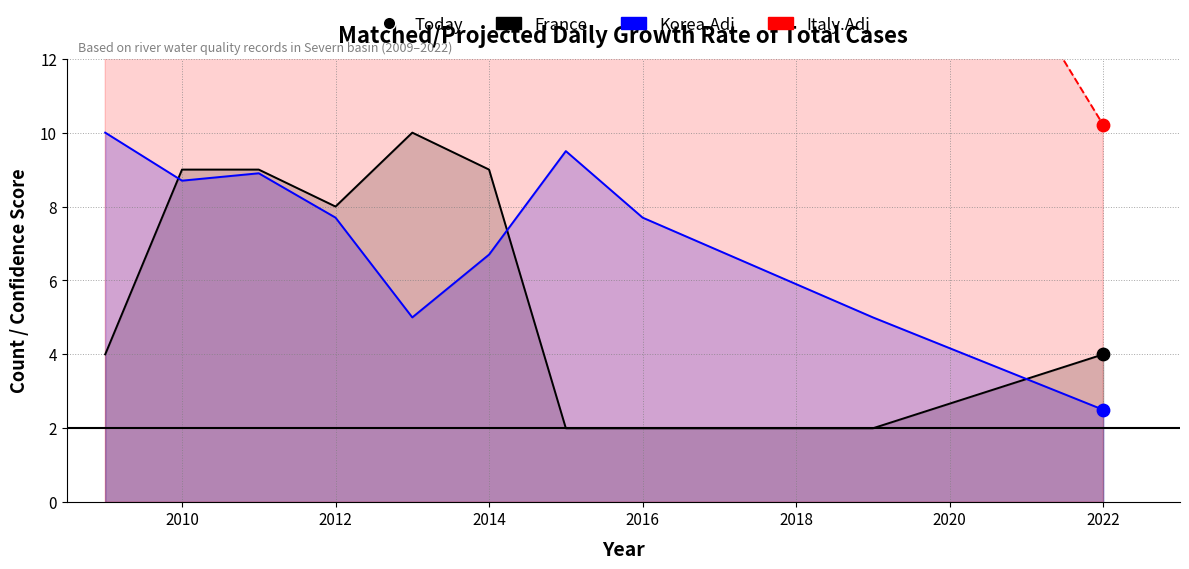

Which series contains the lowest Y value?

France